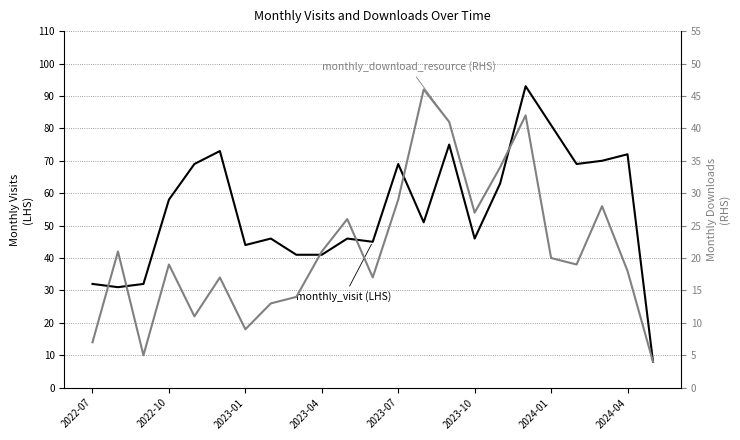

What is the minimum value shown in the chart?

4